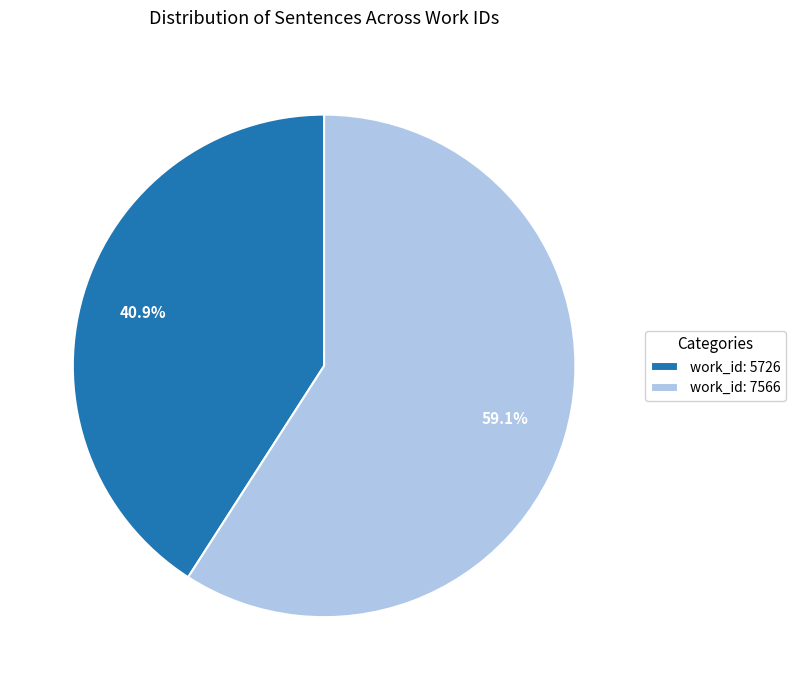

Approximately how many times larger is the value at work_id: 5726 compared to work_id: 7566?

0.7